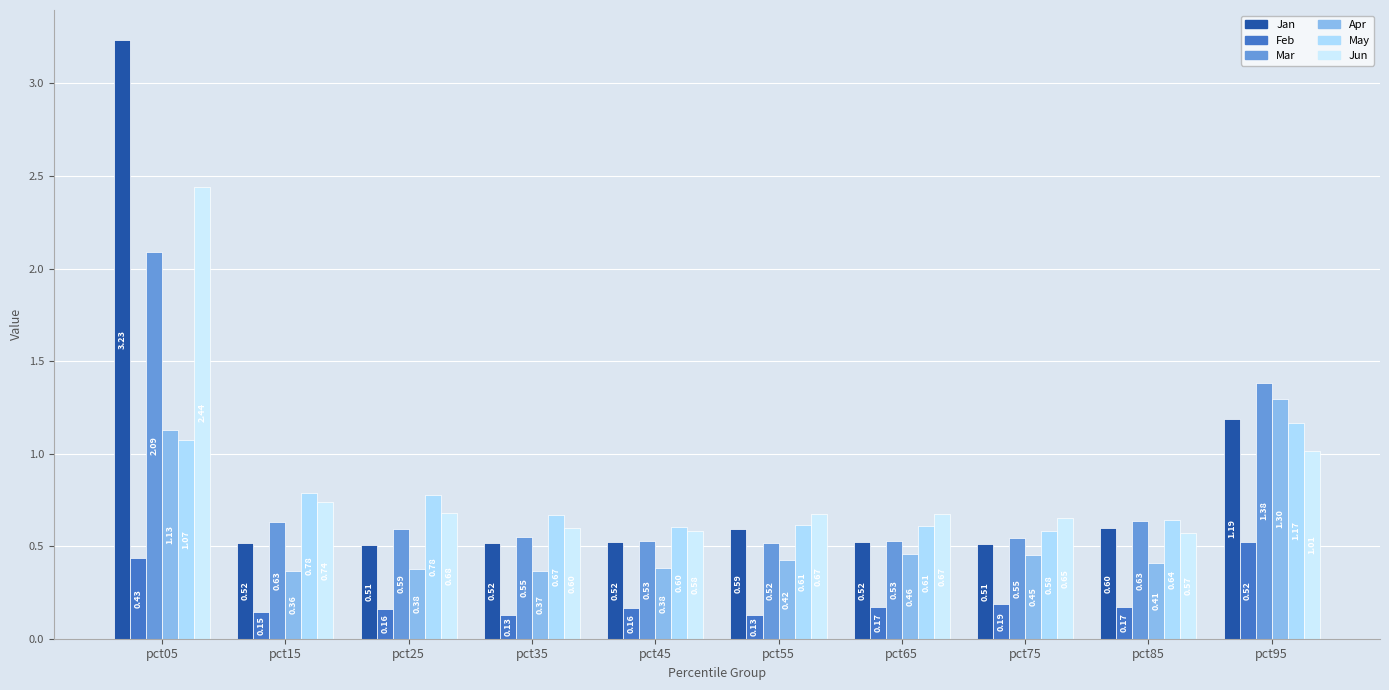

What is the average value of the Mar series?

0.8